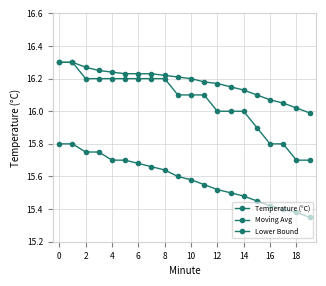

Is this an area chart (filled region under the line)?

No